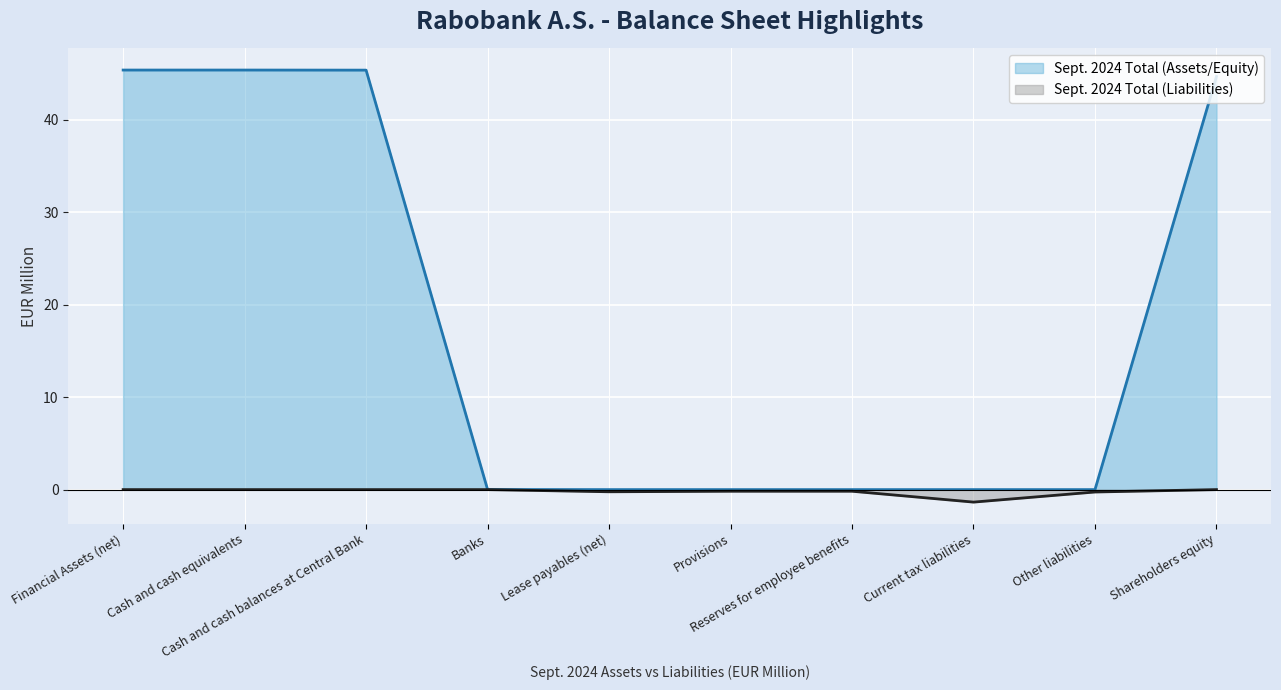

Reading left to right, list all the values displayed in this chart.

Sept. 2024 Total (Assets/Equity): 45.4	45.4	45.3	0.0	0.0	0.0	0.0	0.0	0.0	44.7
Sept. 2024 Total (Liabilities): 0.0	0.0	0.0	0.0	-0.2	-0.2	-0.2	-1.4	-0.3	0.0